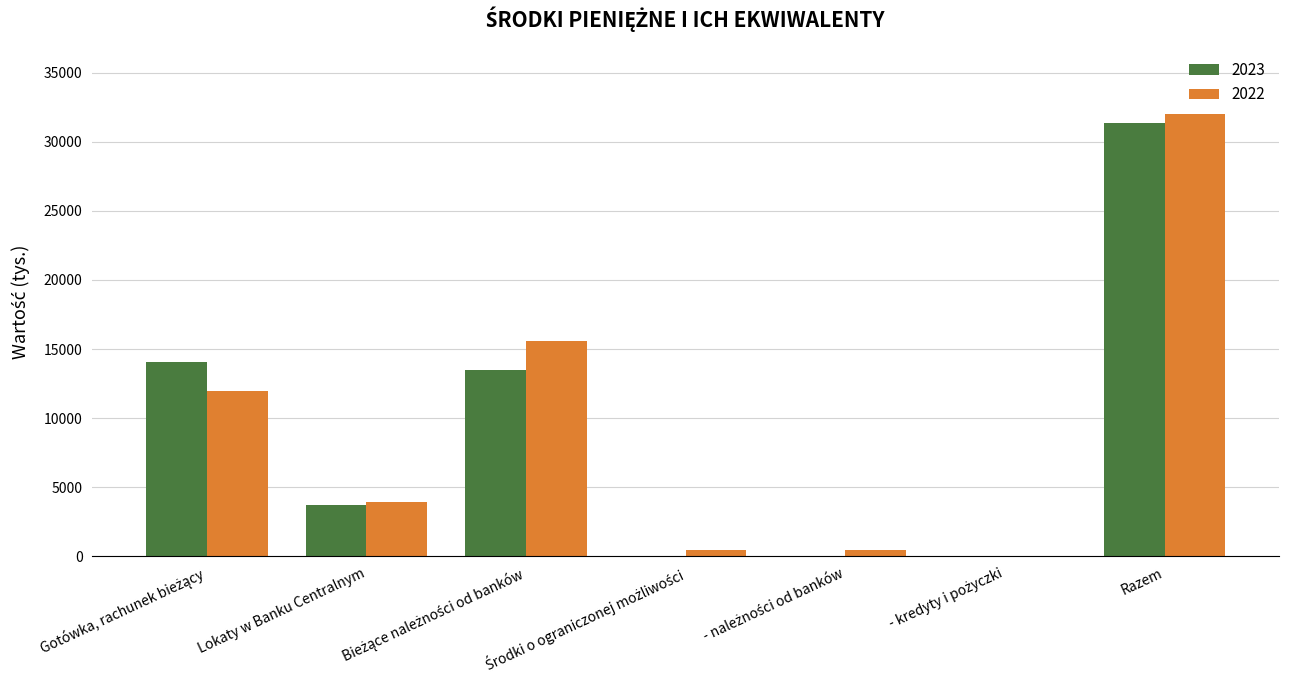

At which category is the sum across all series the highest?

Razem